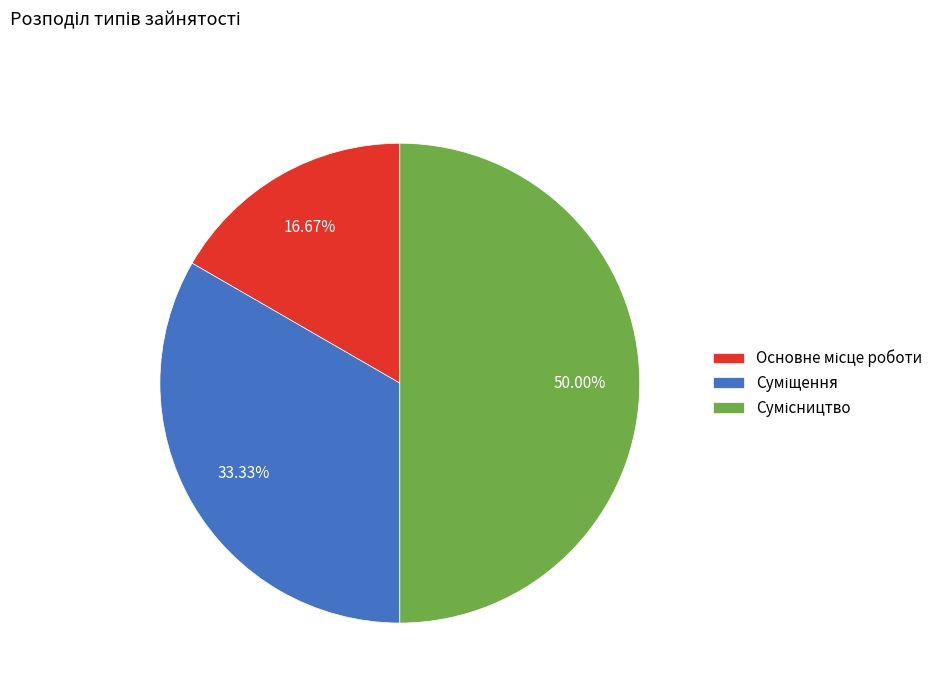

Is Суміщення the majority of the pie?

No